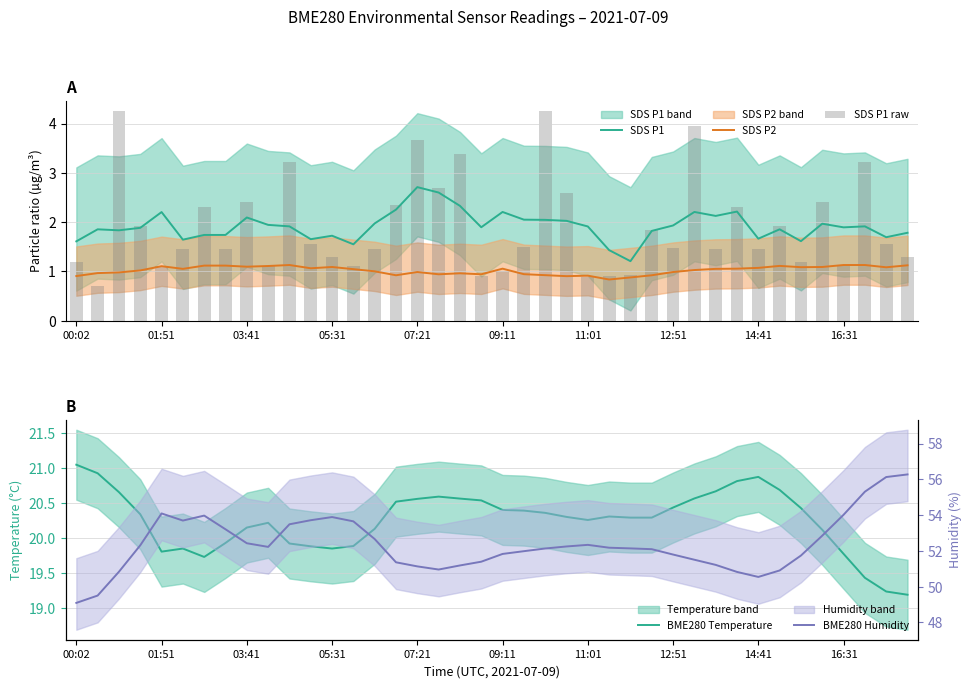

What is the difference between the SDS P1 values at 31 and 27?

0.4